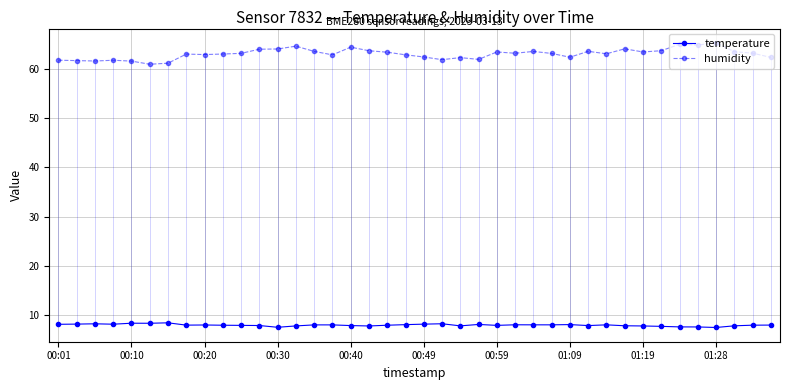

What are all the series names shown in the legend?

temperature, humidity